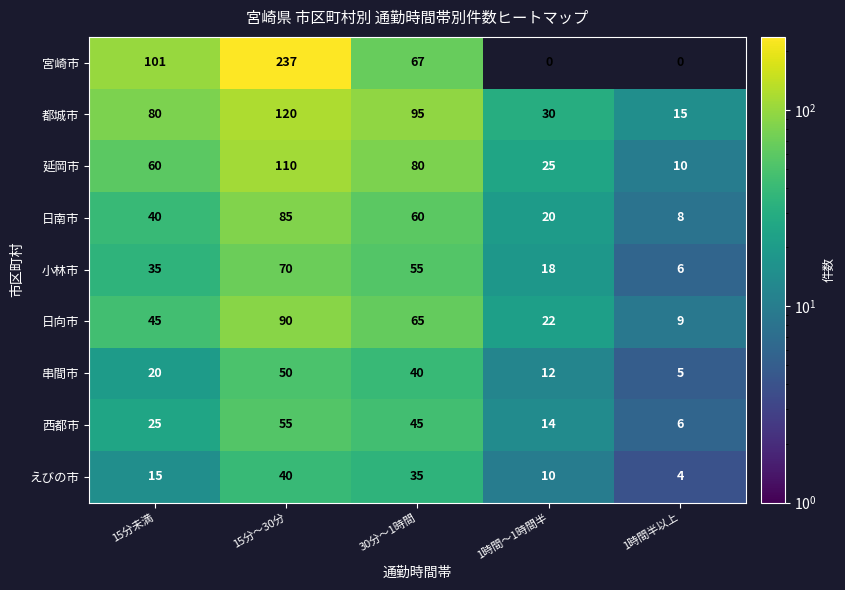

Count the number of data series in this chart.

9